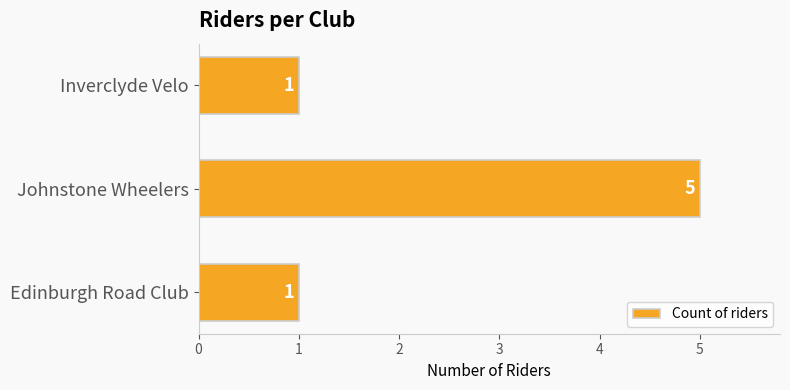

Reading top to bottom, what are all the values shown in this chart?

1	5	1